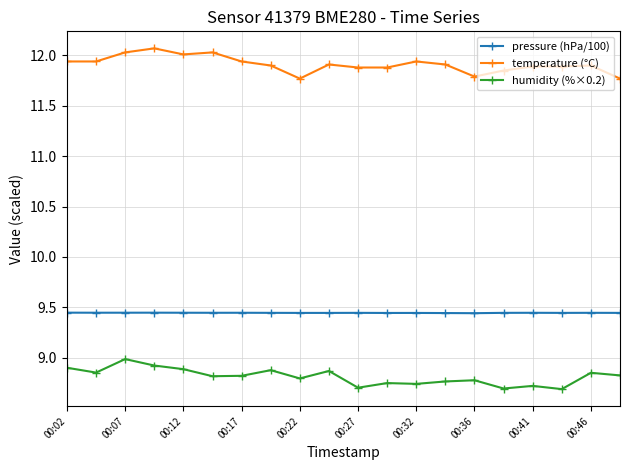

At how many categories does at least one series exceed 10?

20